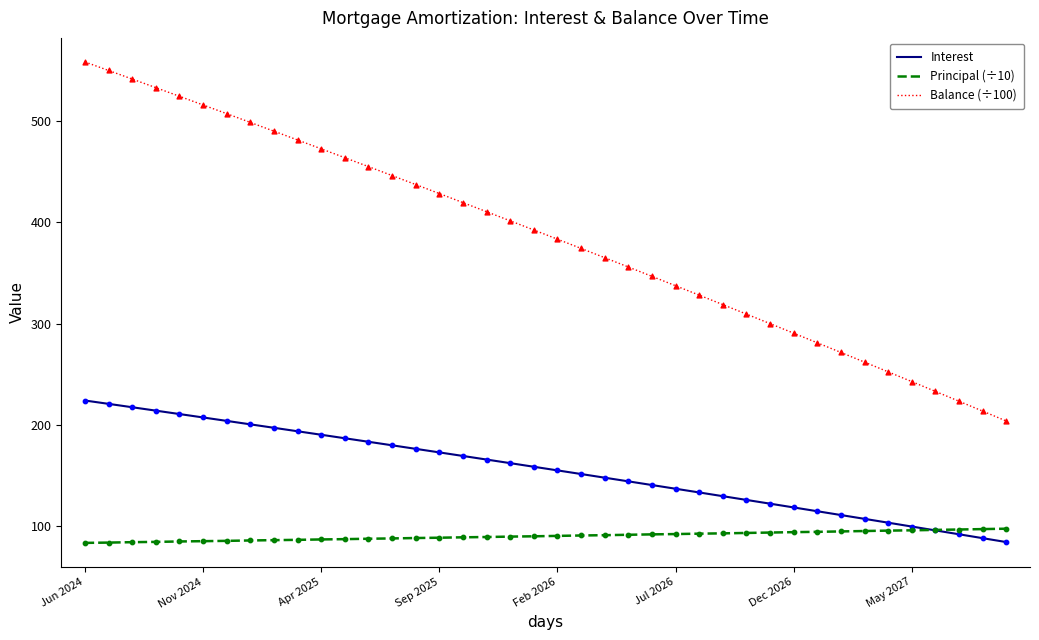

True or false: Principal (÷10) and Balance (÷100) cross at least once.

False